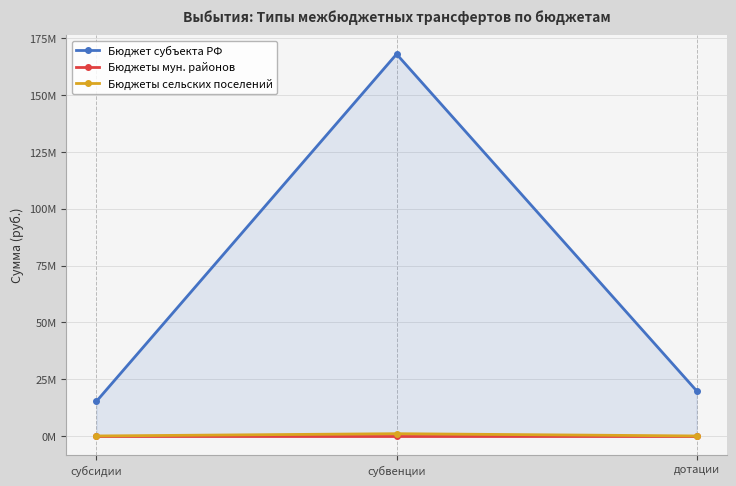

Rank the series at дотации from highest to lowest value.

Бюджет субъекта РФ, Бюджеты мун. районов, Бюджеты сельских поселений